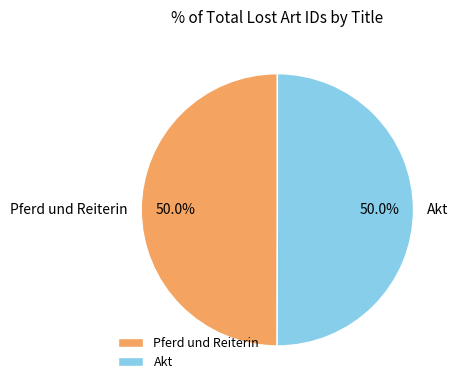

What percentage do Pferd und Reiterin and Akt together represent?

100.0%